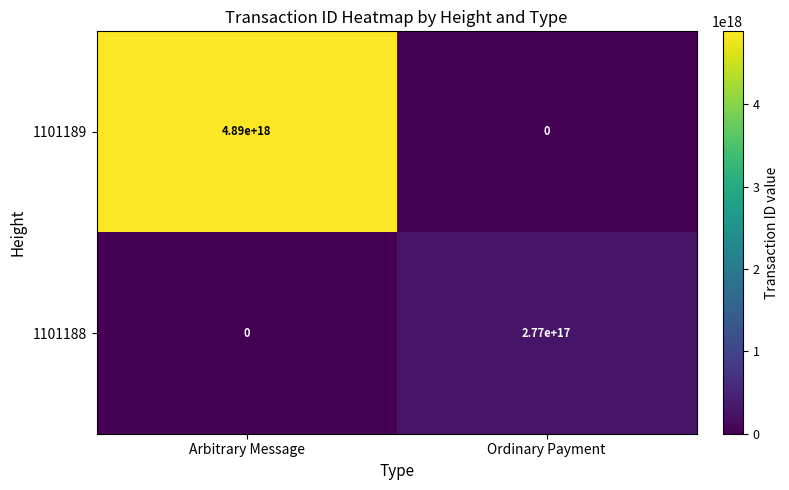

How many categories are shown in the chart?

2